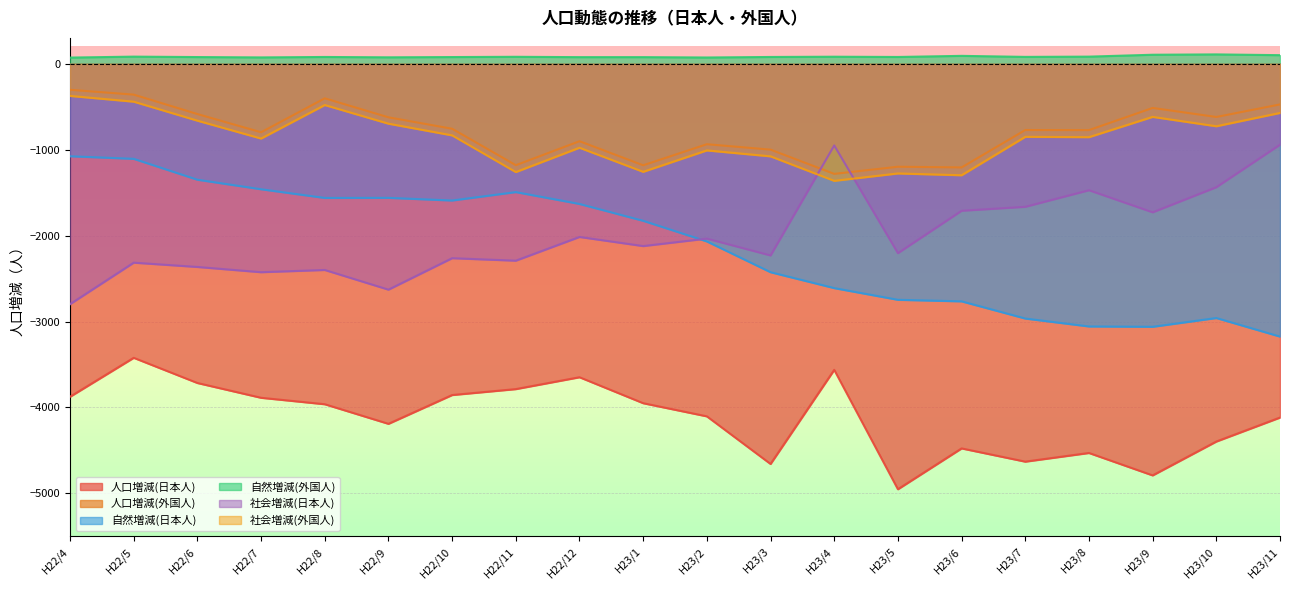

Where is the first local minimum for 人口増減(外国人)?

H22/7